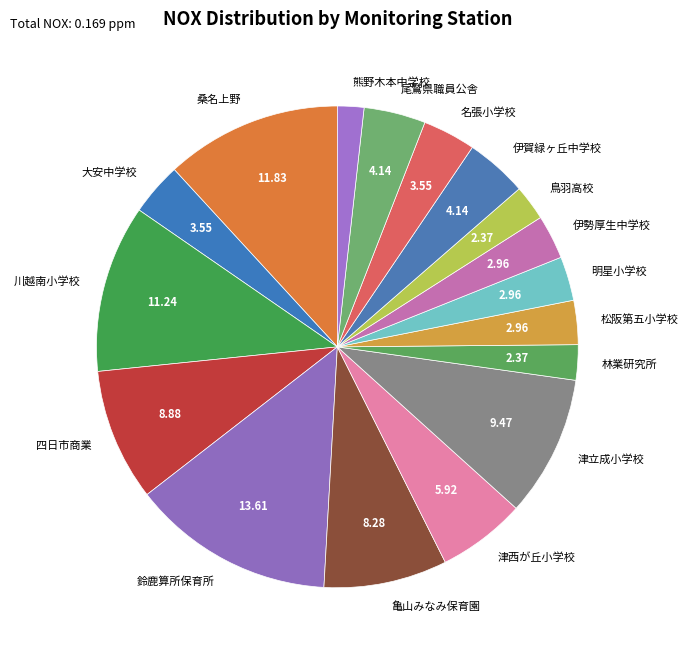

Which category has the biggest portion of the pie?

鈴鹿算所保育所